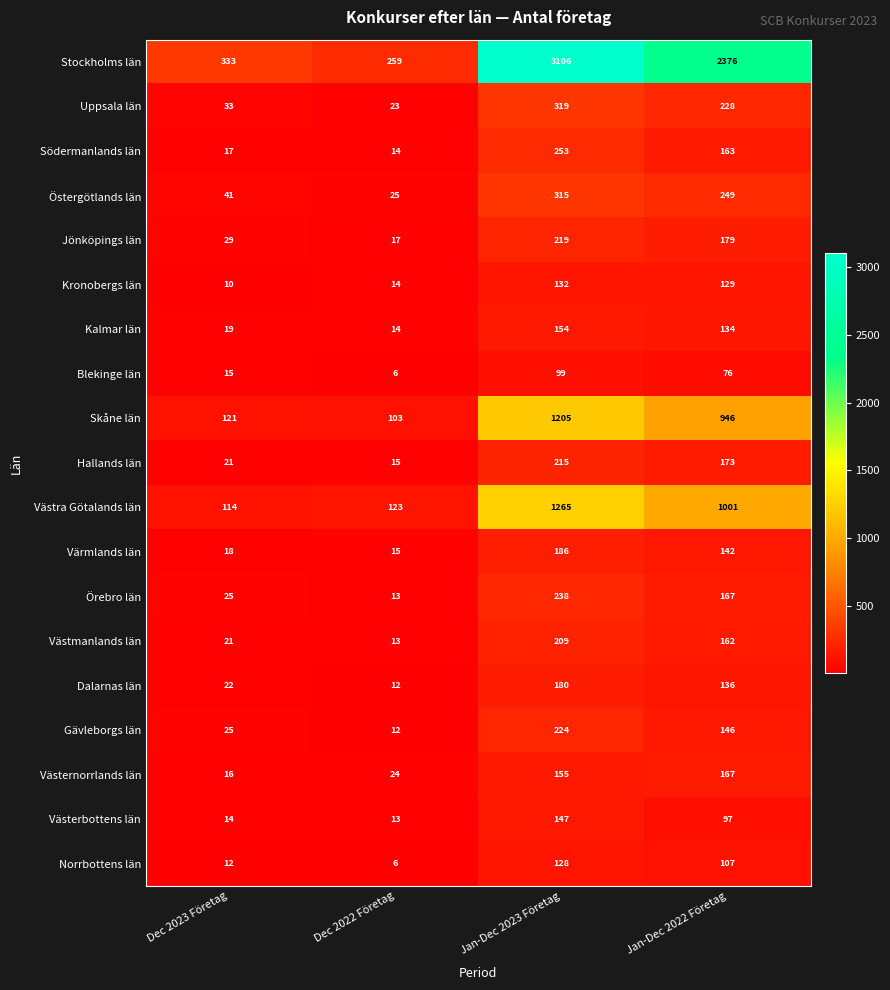

Is it true that Hallands län equals 215 at Jan-Dec 2023 Företag?

True